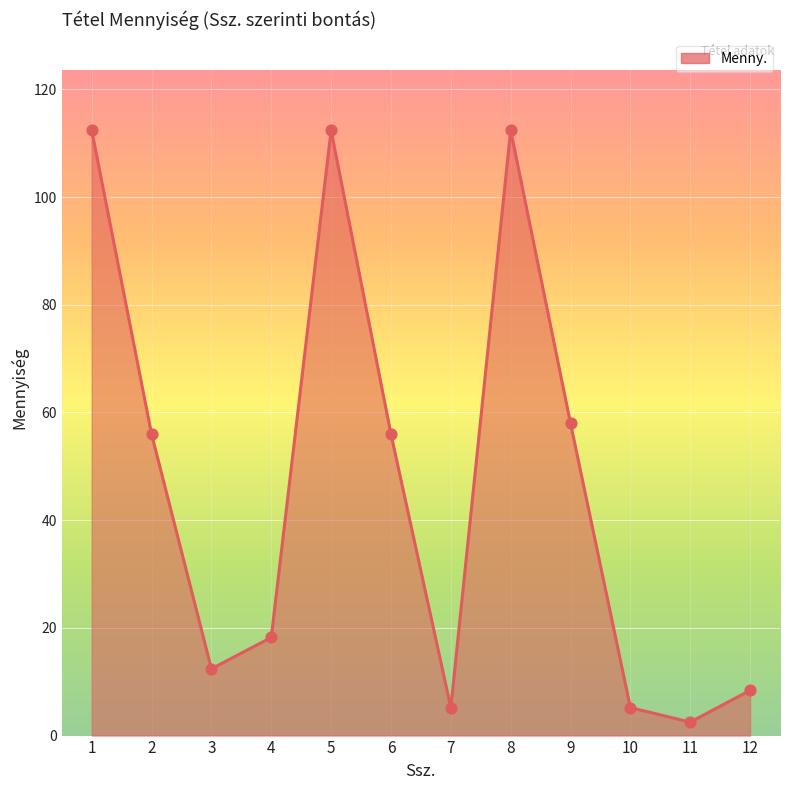

What is the change in value from 2 to 3?

-43.6